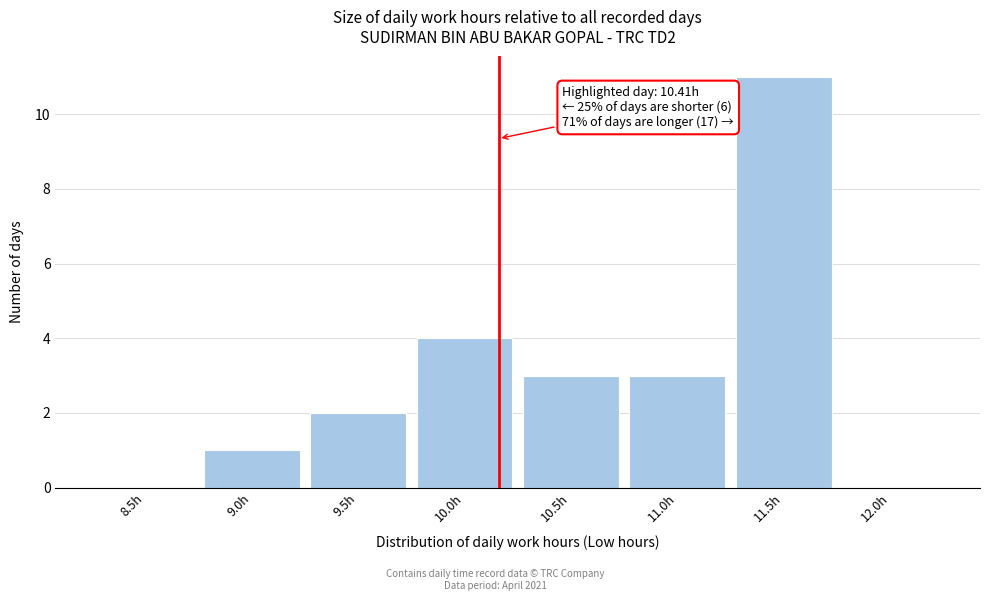

Reading right to left, extract all data points from this chart.

12.0h=0	11.5h=11	11.0h=3	10.5h=3	10.0h=4	9.5h=2	9.0h=1	8.5h=0